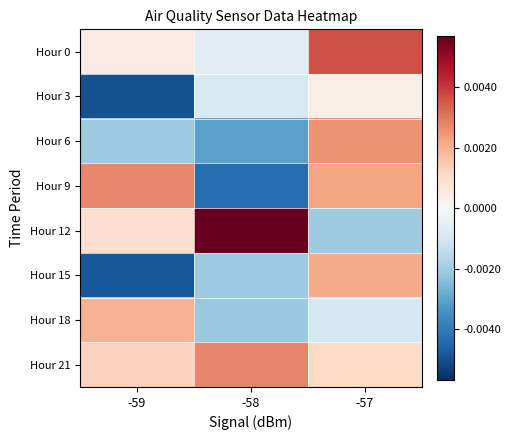

What is the total value across all series at -58?

-4518.7